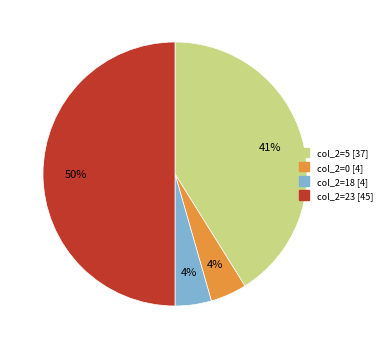

How many slices are in this pie chart?

4